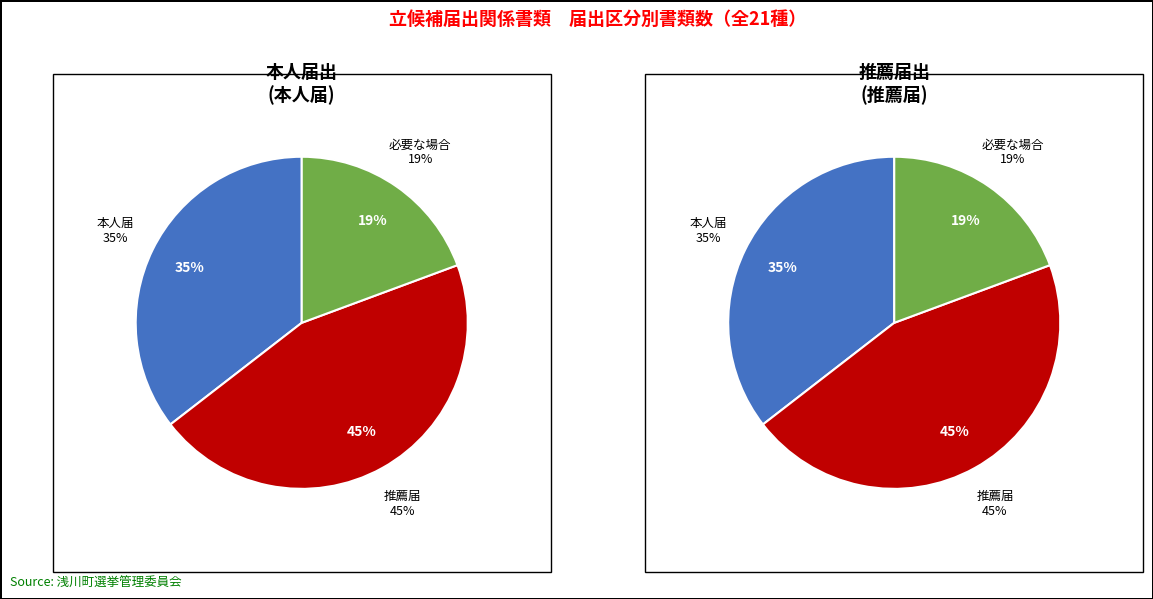

Rank the series by their maximum value, from lowest to highest.

本人届, 推薦届, 必要な場合